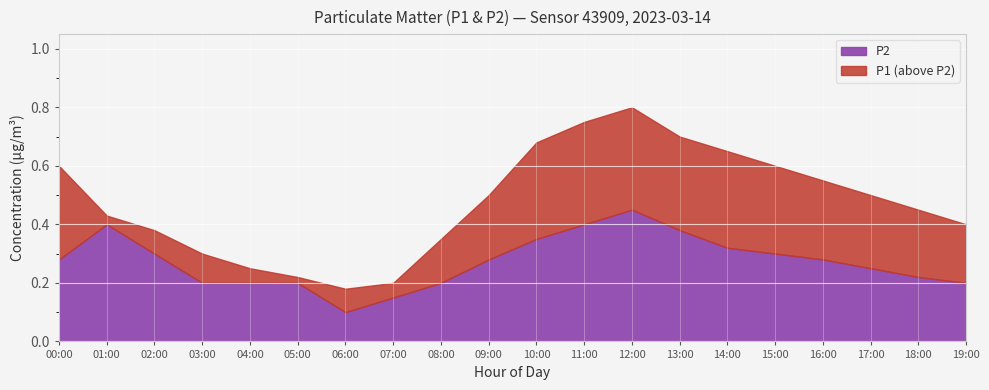

Is the value of P2 at 11:00 greater than the value of P1 at 04:00?

Yes